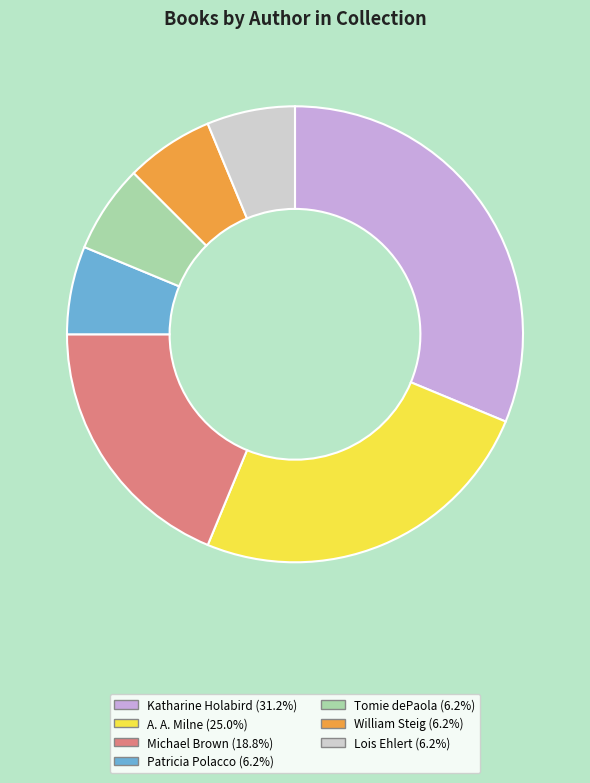

True or false: A. A. Milne accounts for 32% of the total.

False